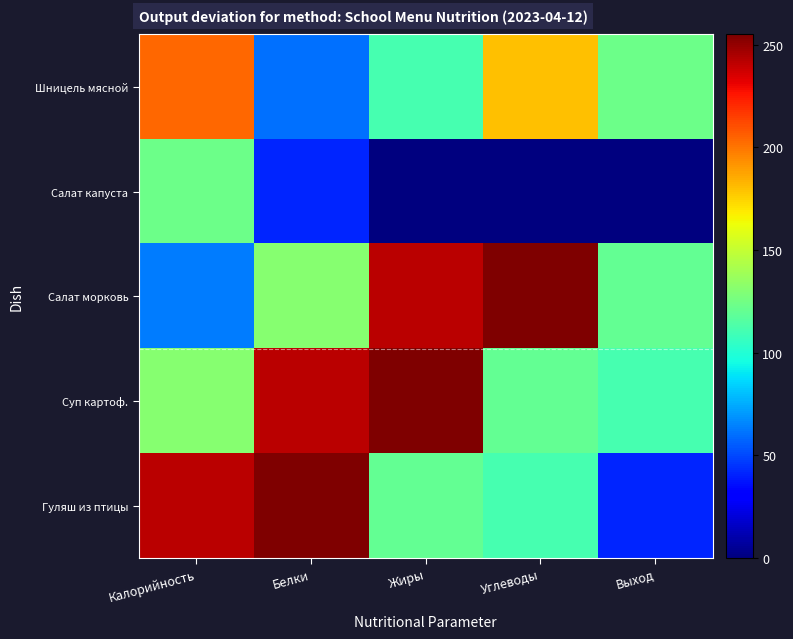

Reading left to right, what are all the values shown in this chart?

Шницель мясной: Калорийность=204.0	Белки=60.4	Жиры=111.0	Углеводы=179.3	Выход=123.0
Салат капуста: Калорийность=123.0	Белки=41.2	Жиры=0.0	Углеводы=0.0	Выход=0.0
Салат морковь: Калорийность=63.0	Белки=131.0	Жиры=242.0	Углеводы=255.0	Выход=119.8
Суп картоф.: Калорийность=131.0	Белки=242.0	Жиры=255.0	Углеводы=119.8	Выход=111.0
Гуляш из птицы: Калорийность=242.0	Белки=255.0	Жиры=119.8	Углеводы=111.0	Выход=41.2